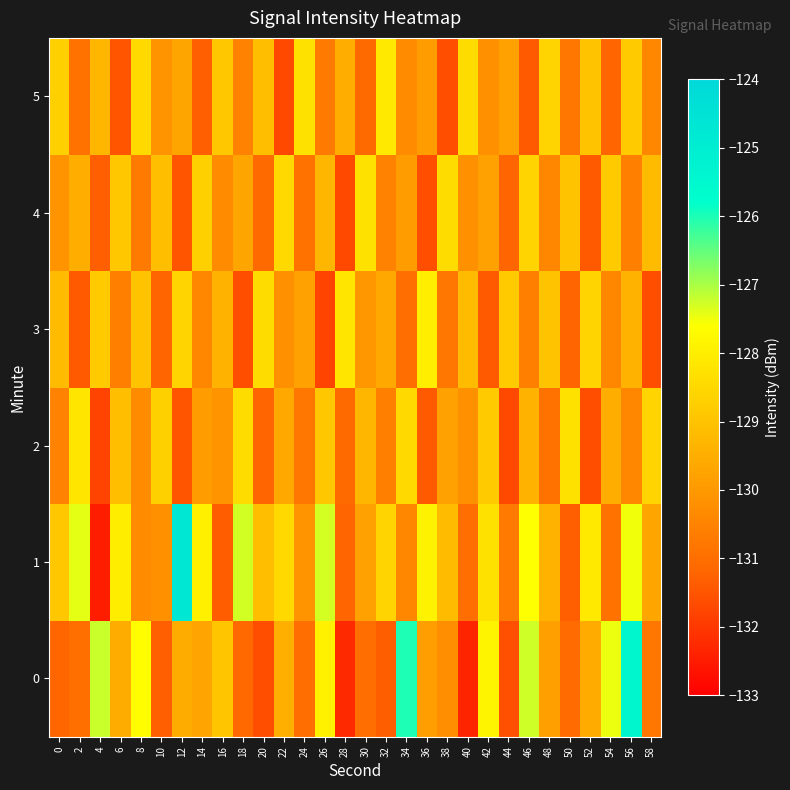

At how many categories does at least one series exceed -128?

13